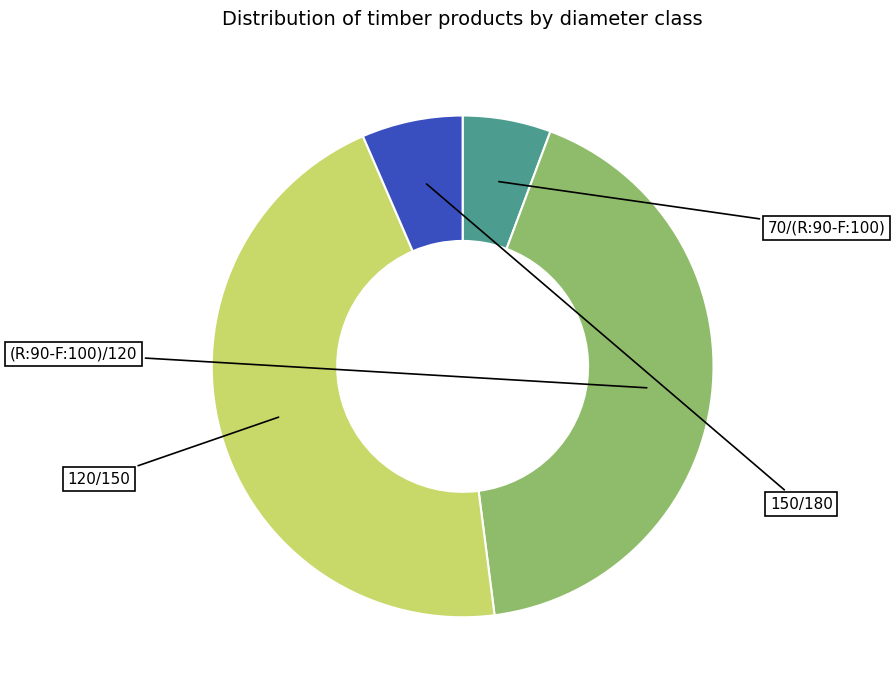

How many slices are in this pie chart?

4